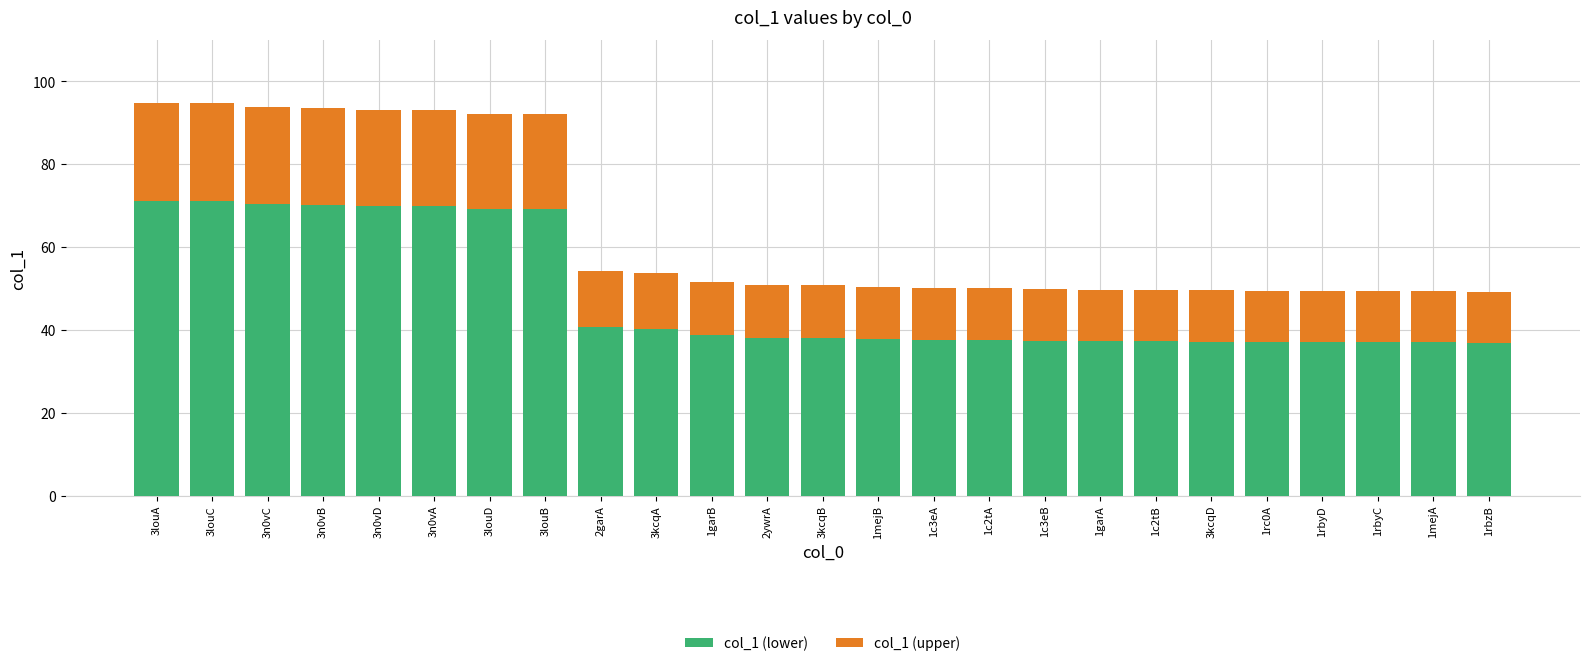

Count the number of categories in the chart.

25